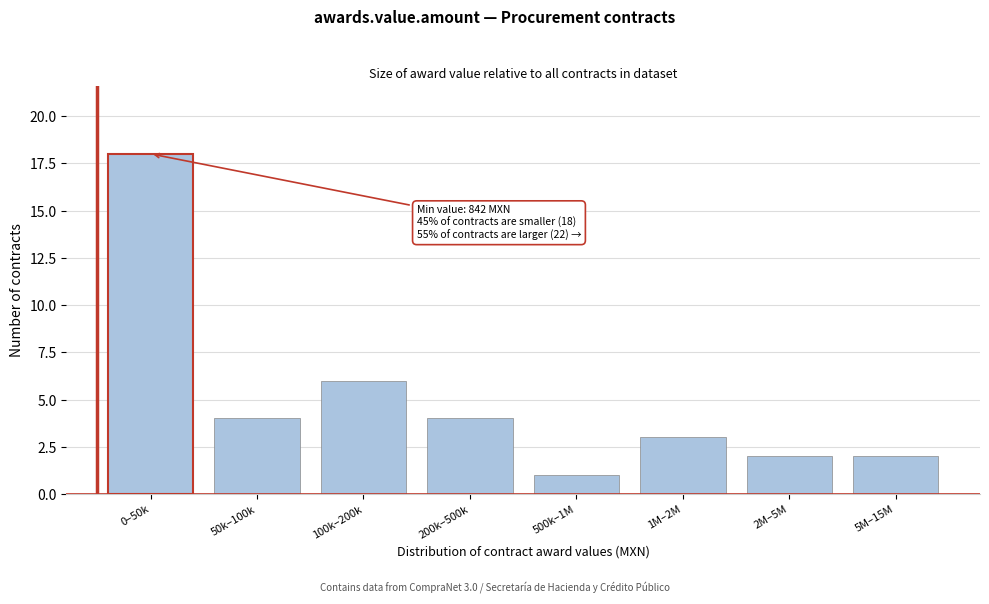

Reading left to right, what are all the values shown in this chart?

0–50k=18	50k–100k=4	100k–200k=6	200k–500k=4	500k–1M=1	1M–2M=3	2M–5M=2	5M–15M=2